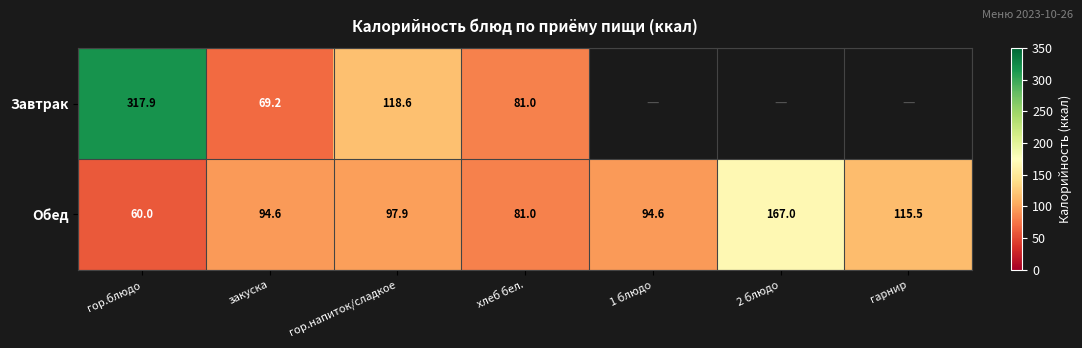

Between закуска and гор.напиток/сладкое, which series saw the biggest shift?

Завтрак